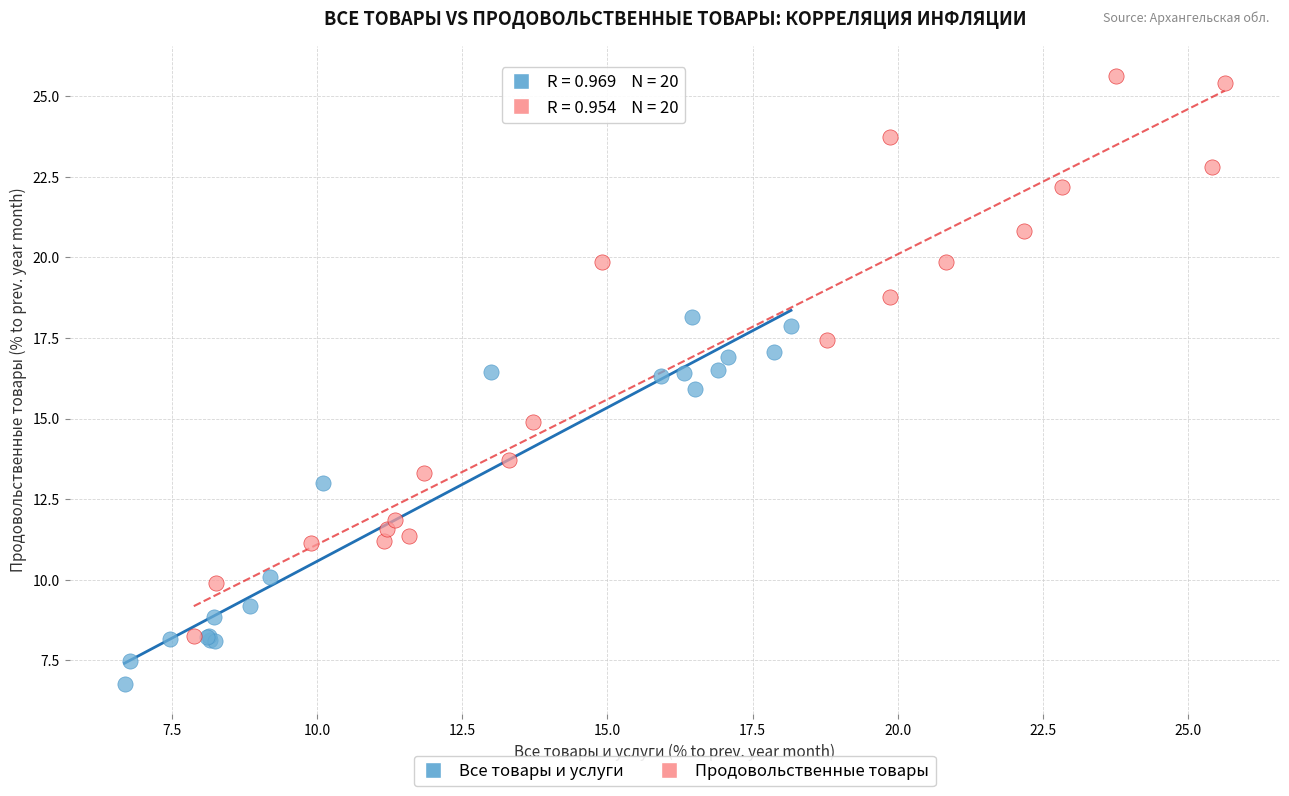

Which series contains the lowest Y value?

Все товары и услуги